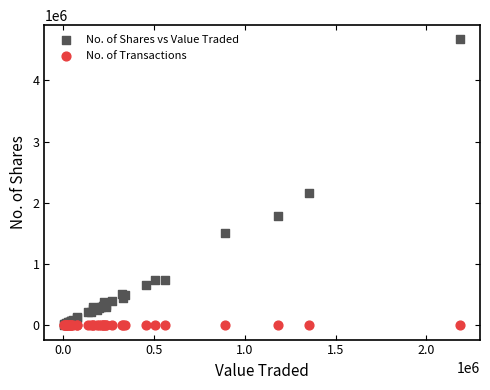

In the No. of Shares vs Value Traded series, what Y value is closest to 2338666?

2156794